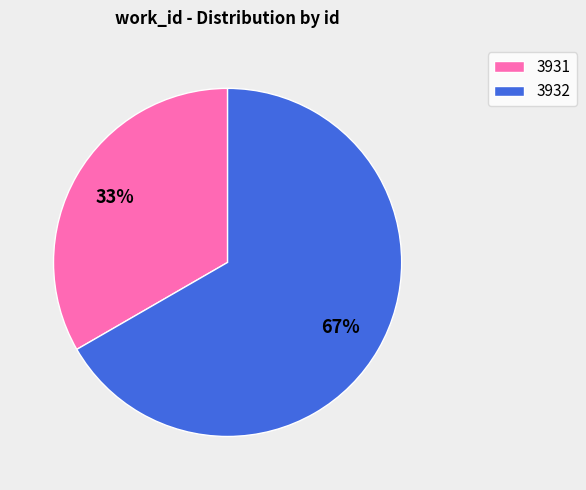

Is there any slice that represents more than half of the pie?

Yes